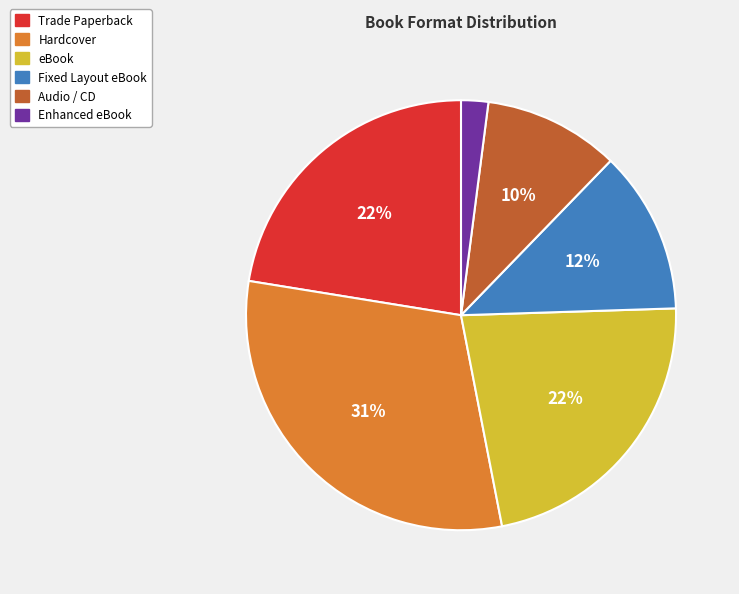

Does any single category account for the majority?

No